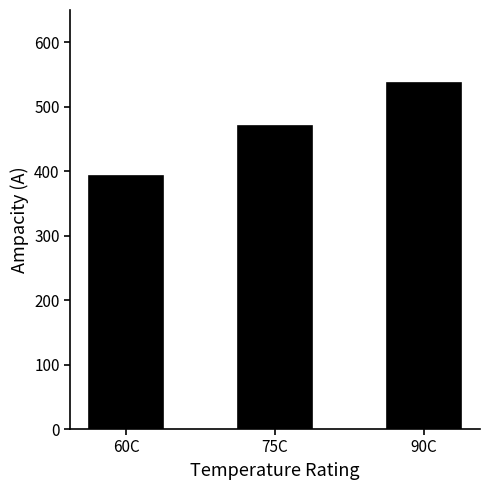

Between 60C and 90C, which is larger?

90C